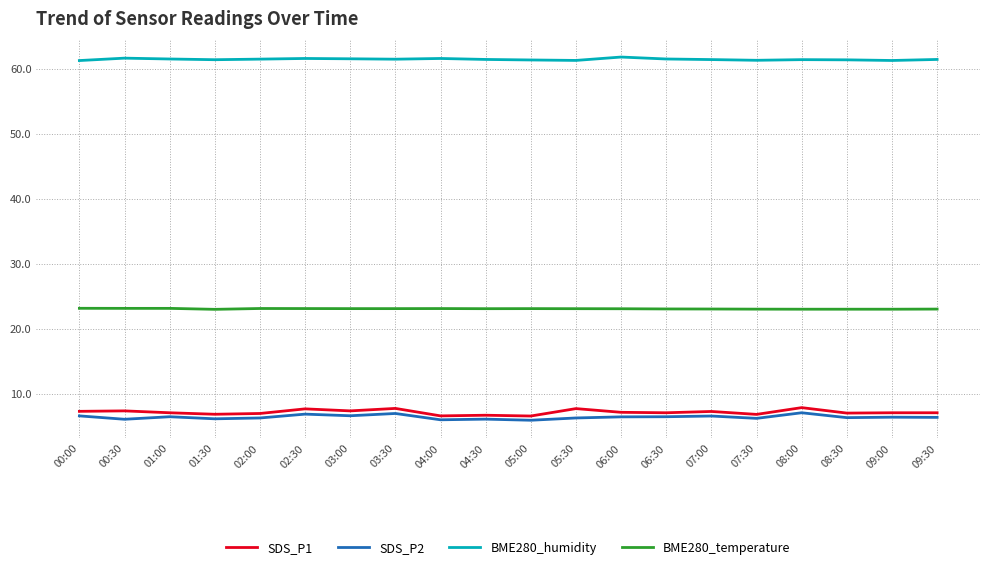

Which series has the widest spread of values?

SDS_P1